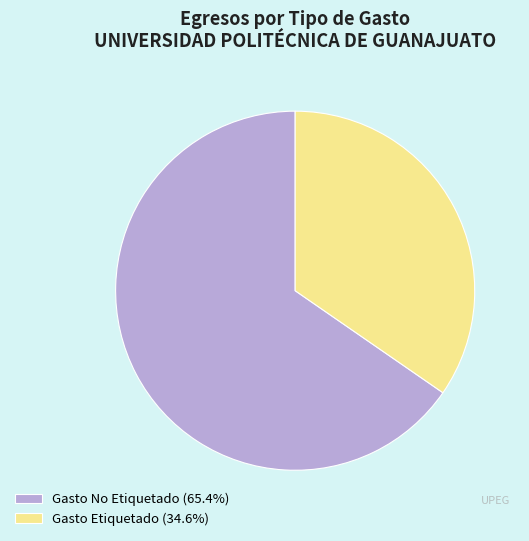

Which category has the biggest portion of the pie?

Gasto No Etiquetado